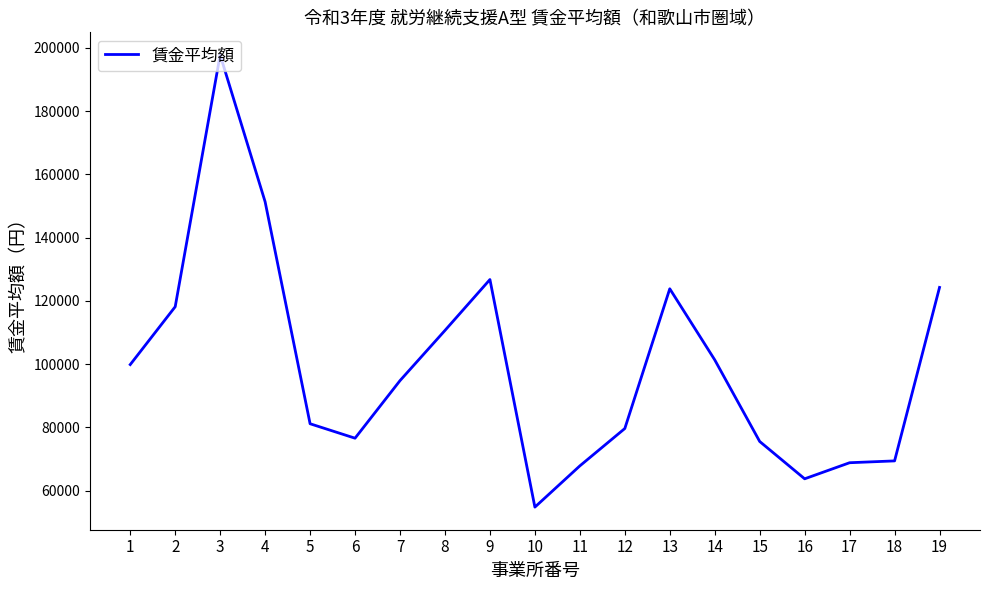

The value at 9 is 204464.2. True or false?

False